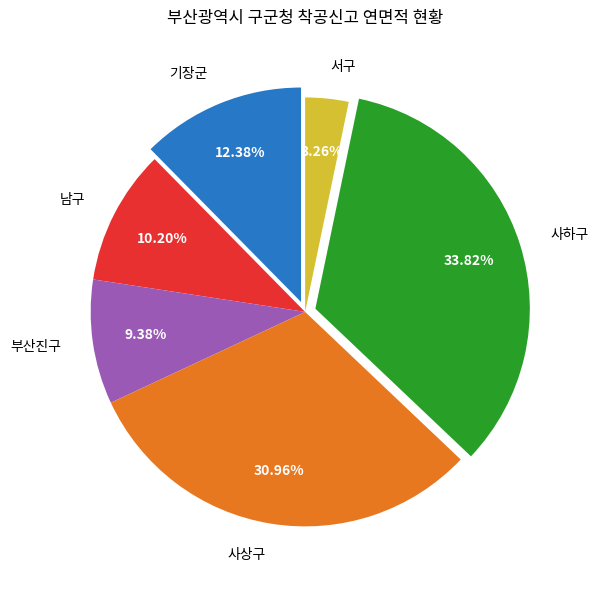

Is 사하구 the majority of the pie?

No